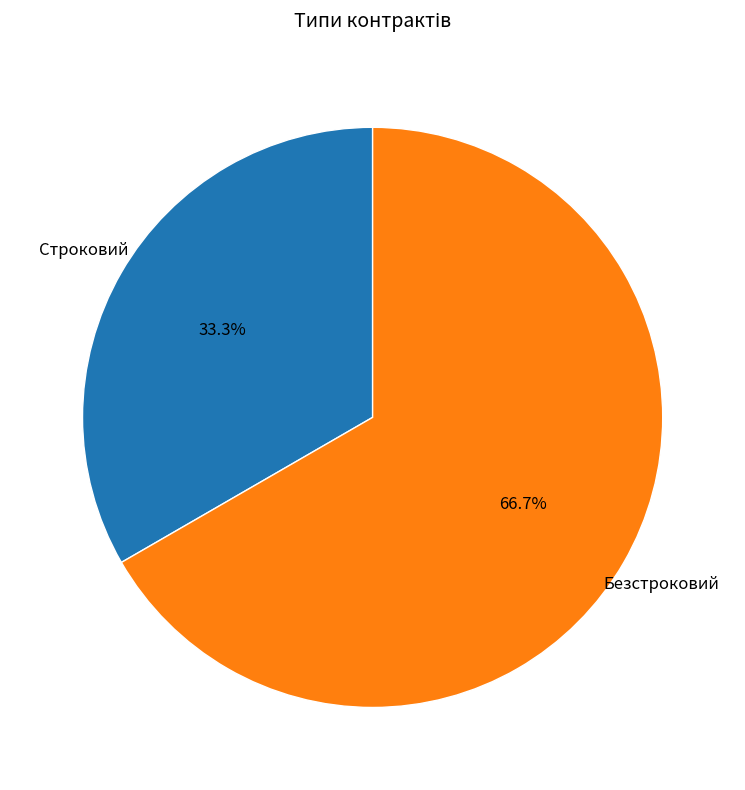

Is it true that Строковий is 44% of the pie?

False